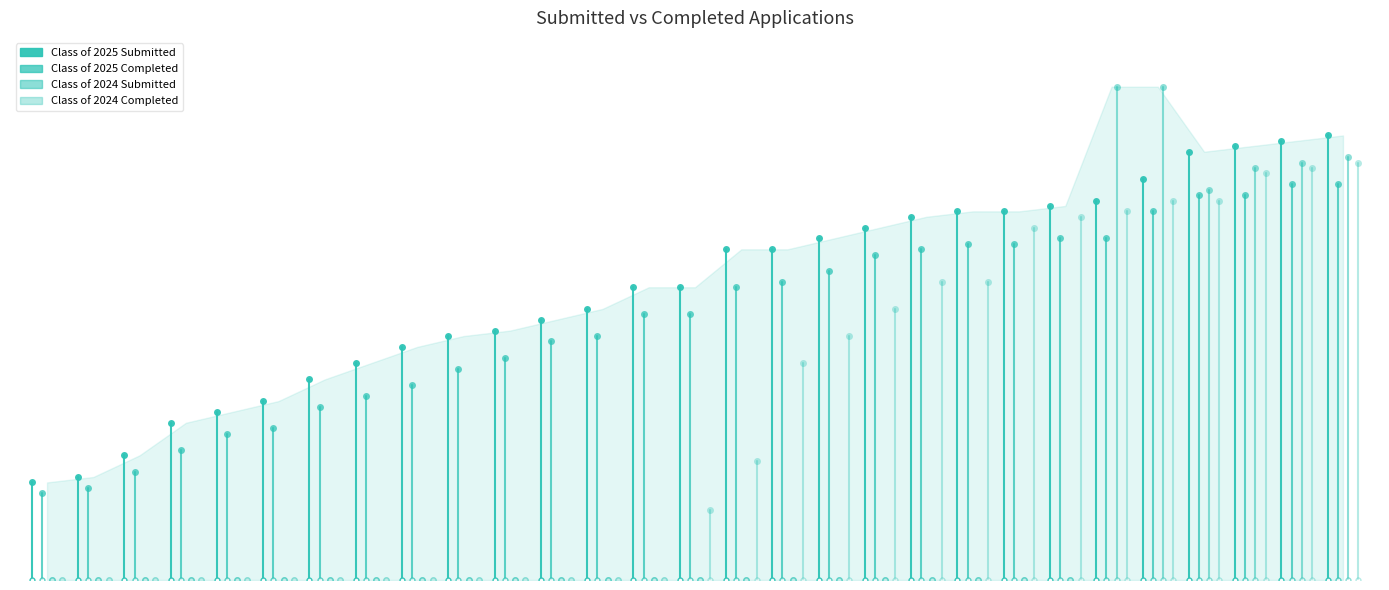

Count the number of categories in the chart.

29